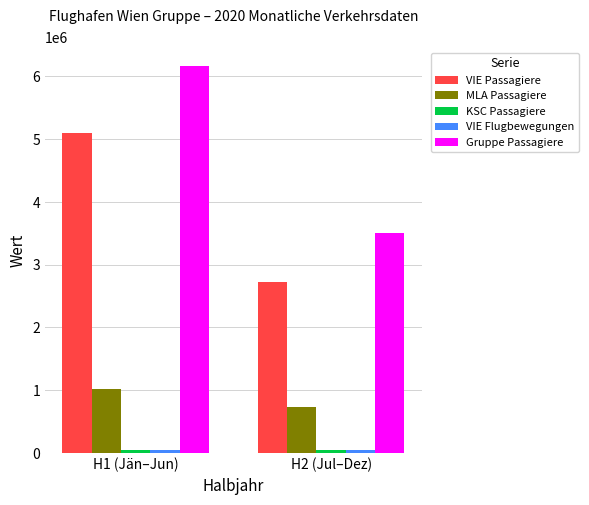

Rank the categories by Gruppe Passagiere value from highest to lowest.

H1 (Jän–Jun), H2 (Jul–Dez)